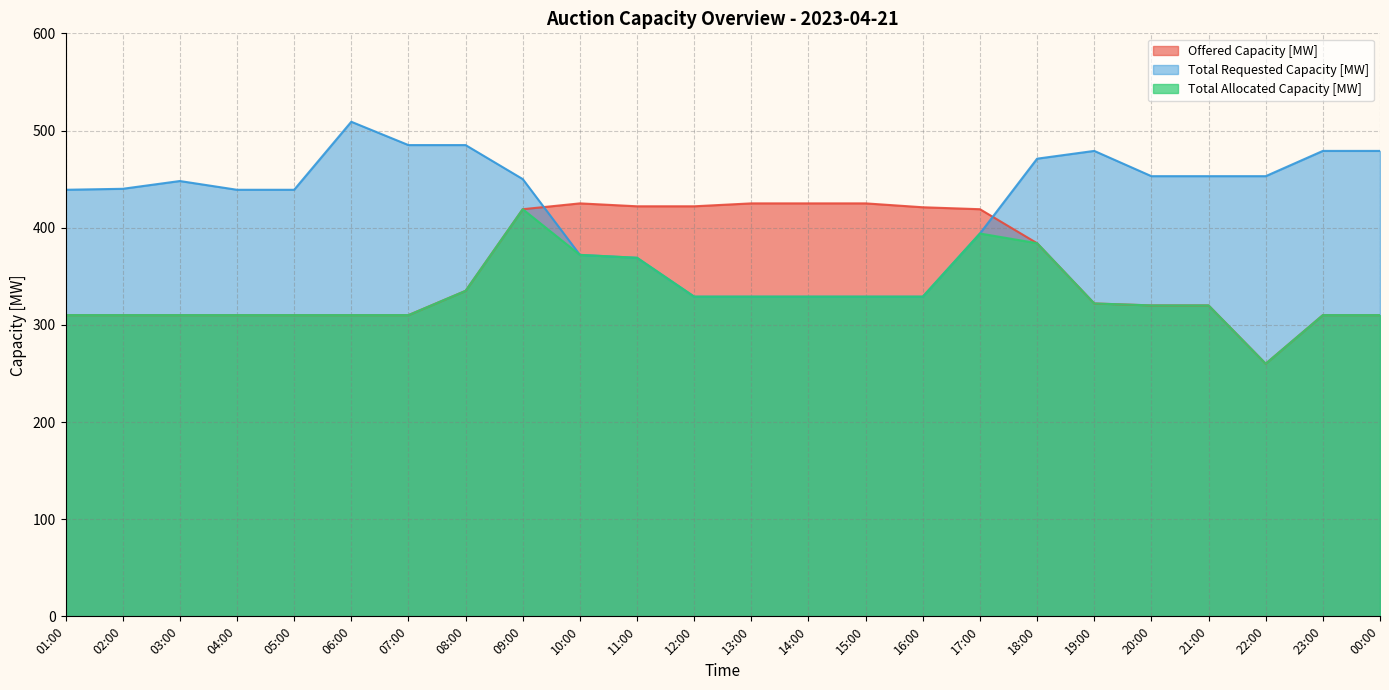

At which category does Total Requested Capacity [MW] reach its first local peak?

03:00